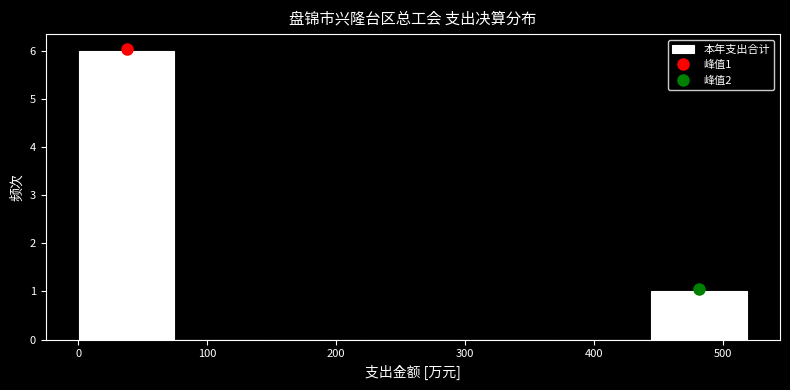

Which range on the x-axis has the tallest bar?

0 to 70